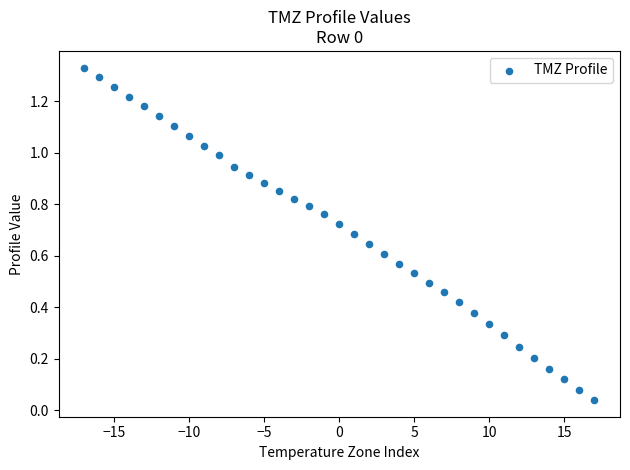

What is the range of X values (max minus min)?

34.0